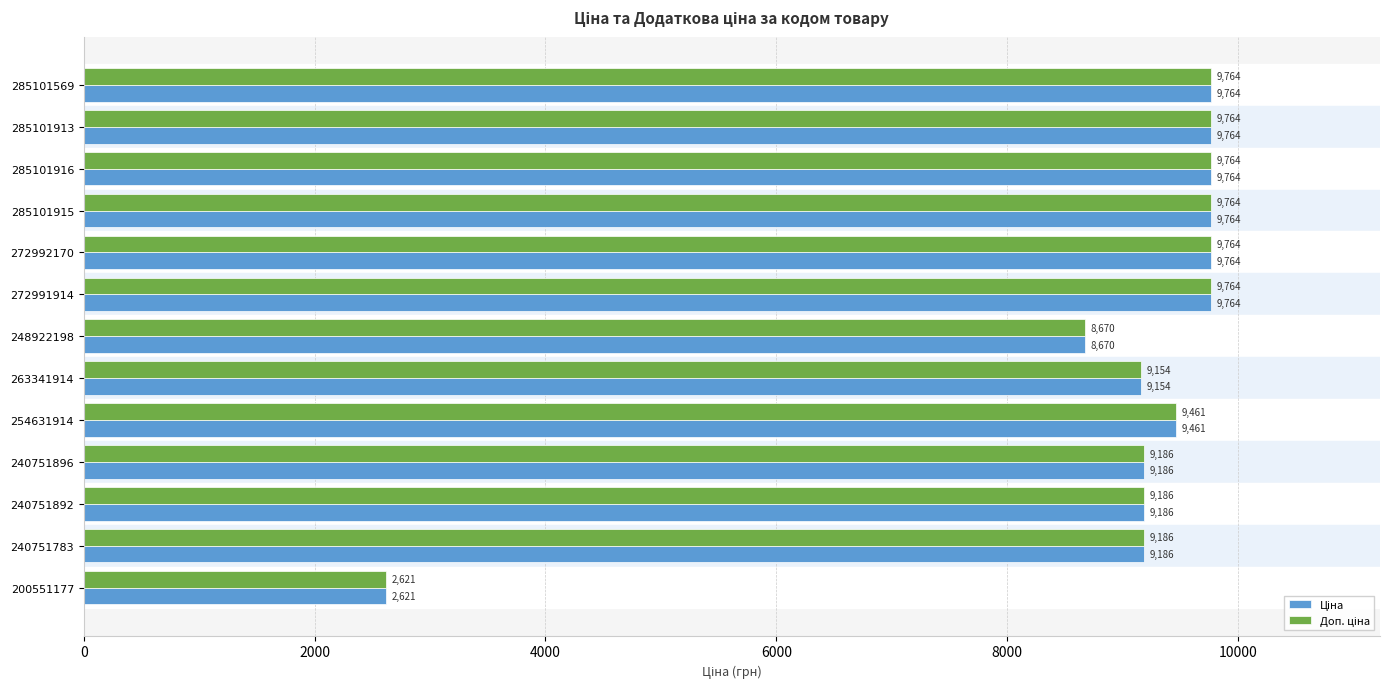

What is the greatest value displayed?

9764.4